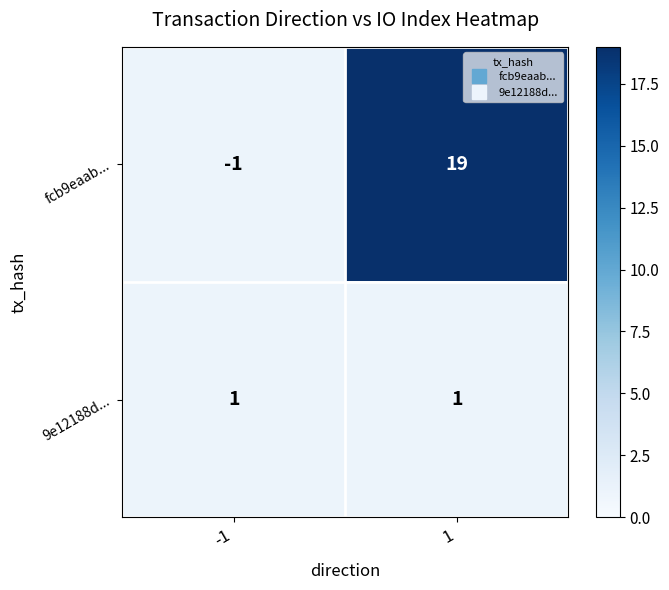

What is the sum of all fcb9eaab... values?

18